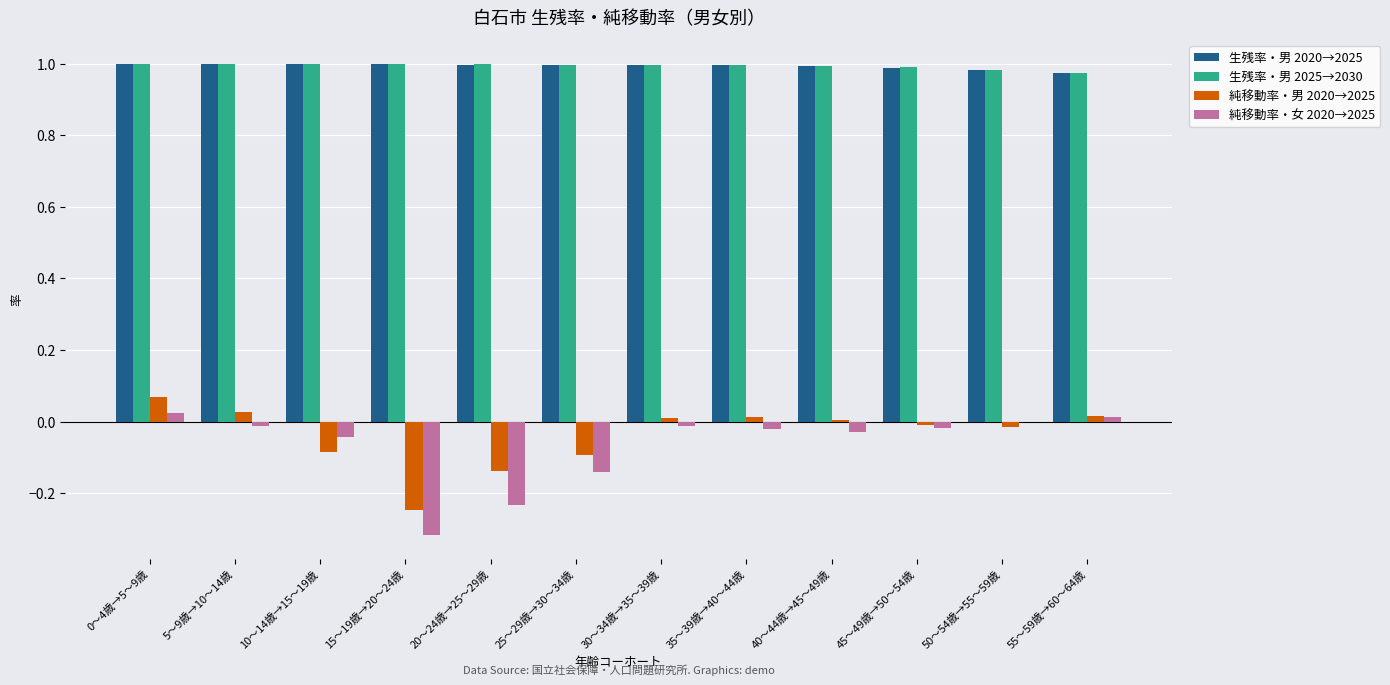

True or false: 生残率・男 2025→2030 has a value of 1.8 at 0～4歳→5～9歳.

False